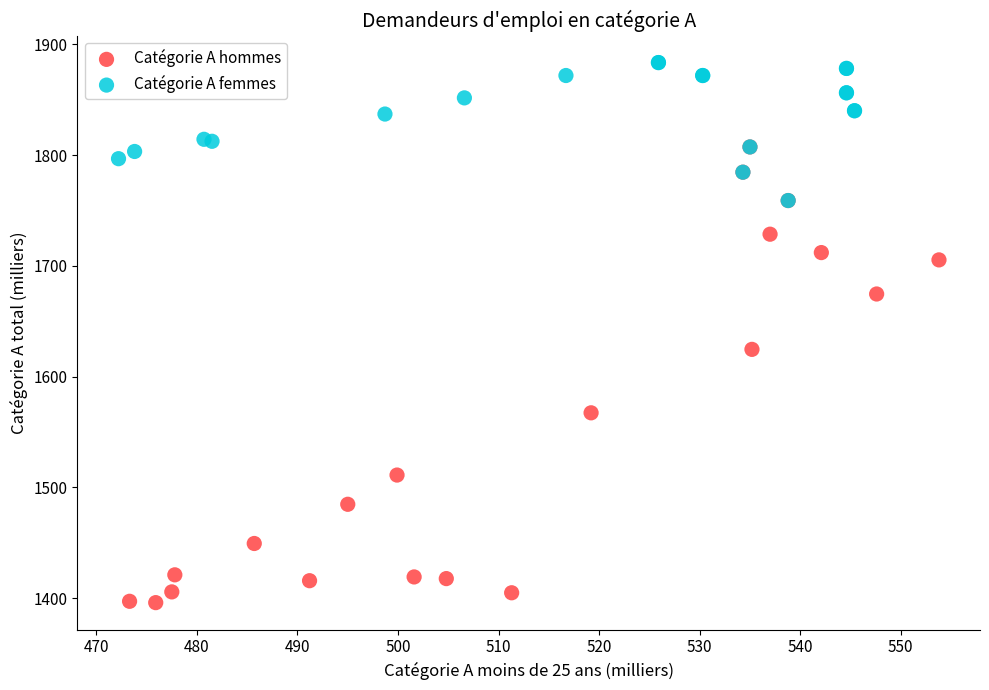

Which series reaches the maximum Y coordinate?

Catégorie A femmes